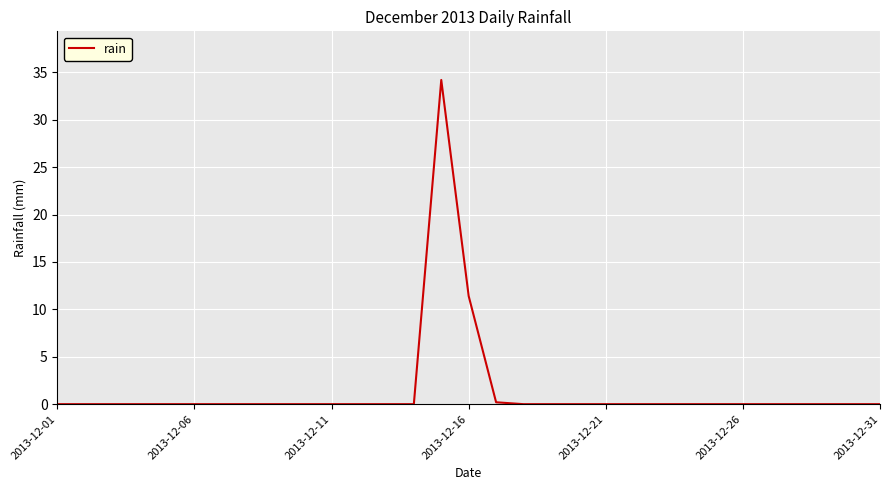

What is the maximum value shown in the chart?

34.2